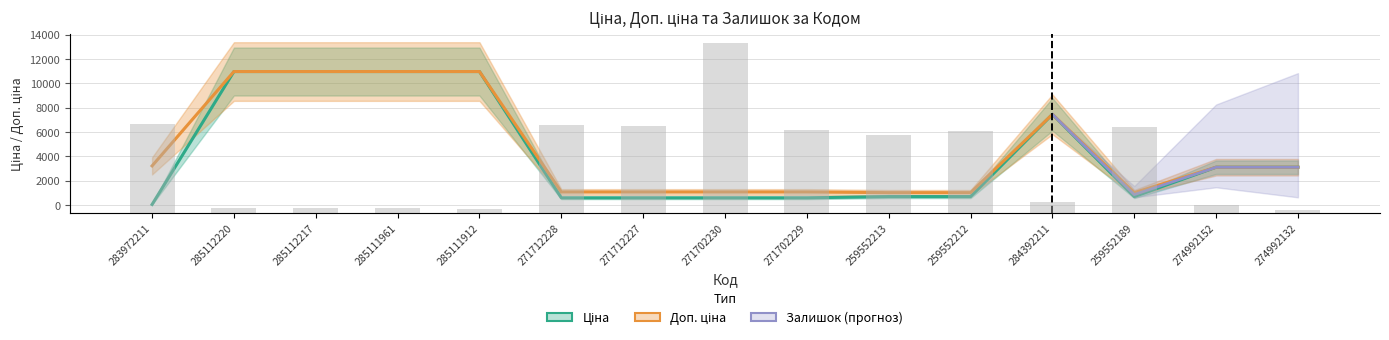

Is the value of Залишок at 274992132 greater than the value of Доп. ціна at 259552189?

No